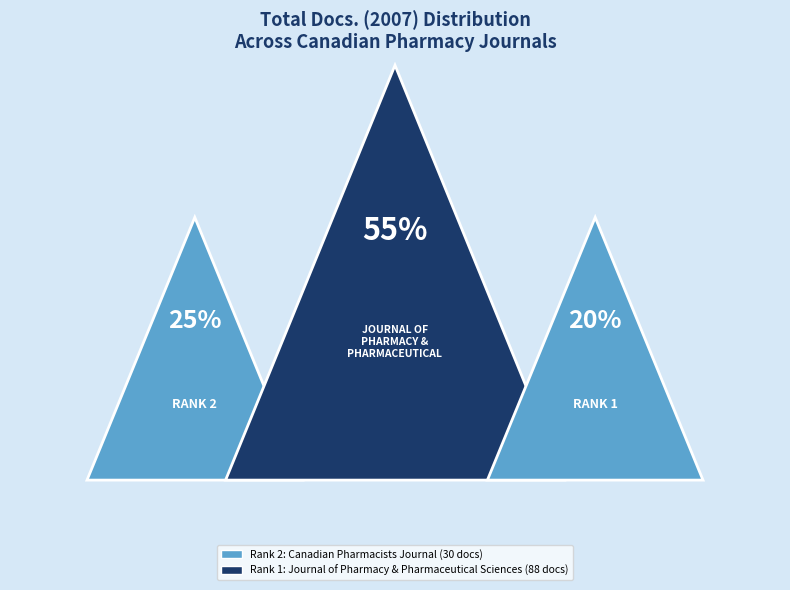

Does Canadian Pharmacists Journal (Rank 2) represent more than half of the total?

No